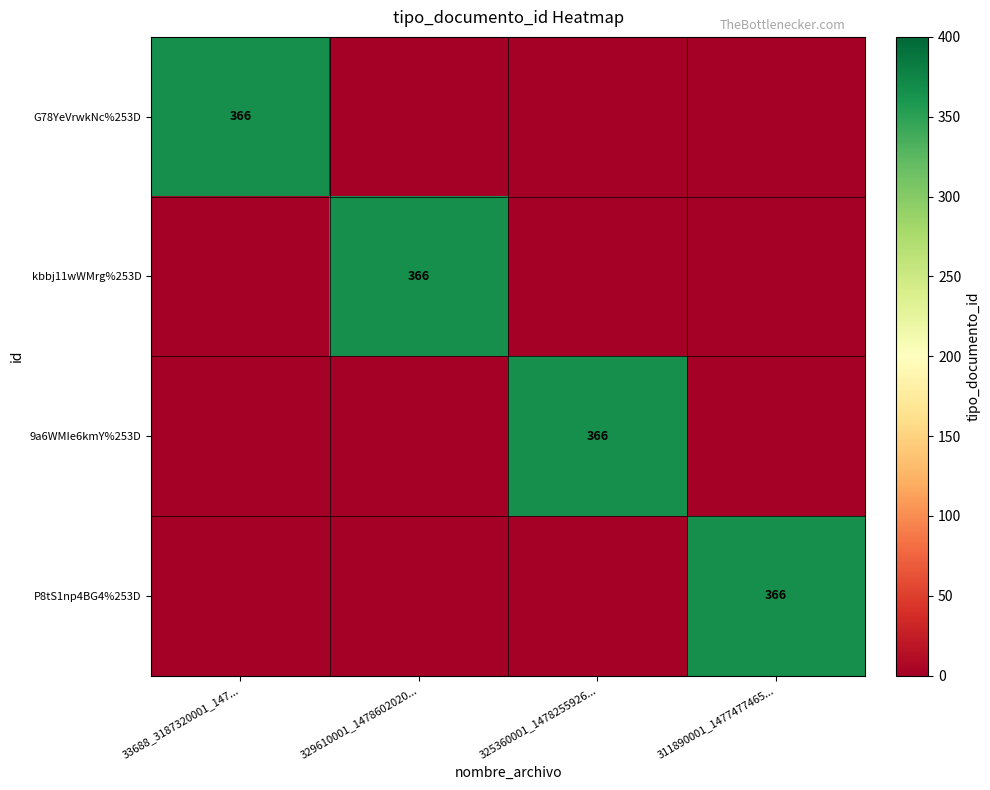

The 9a6WMIe6kmY%253D series shows 366 at 325360001_1478255926.... True or false?

True